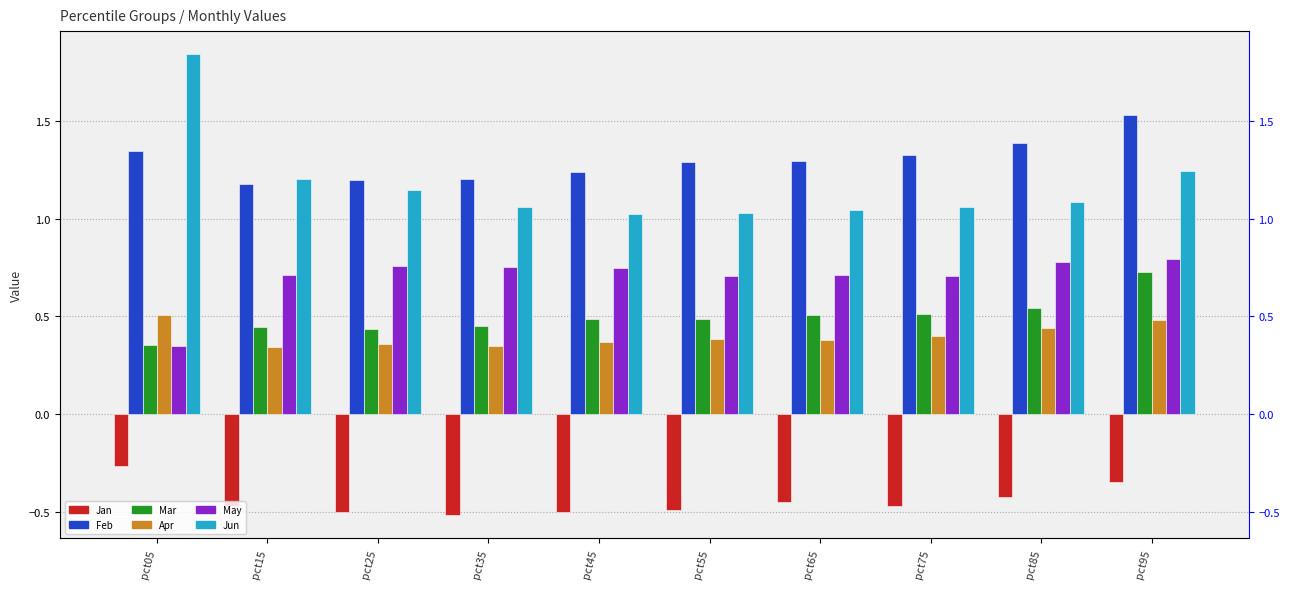

What is the value of the May bar at the 6th from the left?

0.7